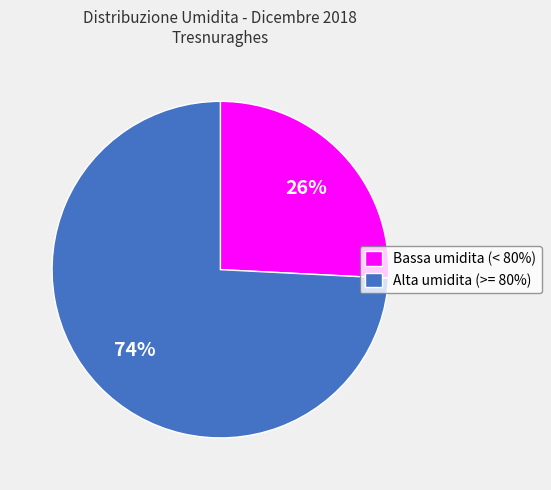

To the nearest percent, what is the combined percentage of Bassa umidita (< 80%) and Alta umidita (>= 80%)?

100%